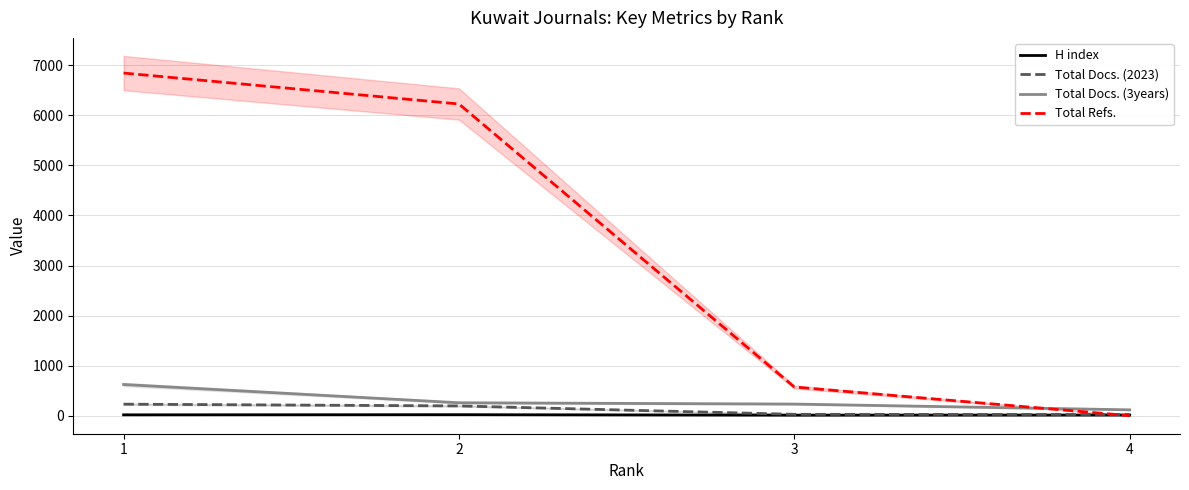

At 3, list the series in order from smallest to largest.

H index, Total Docs. (2023), Total Docs. (3years), Total Refs.